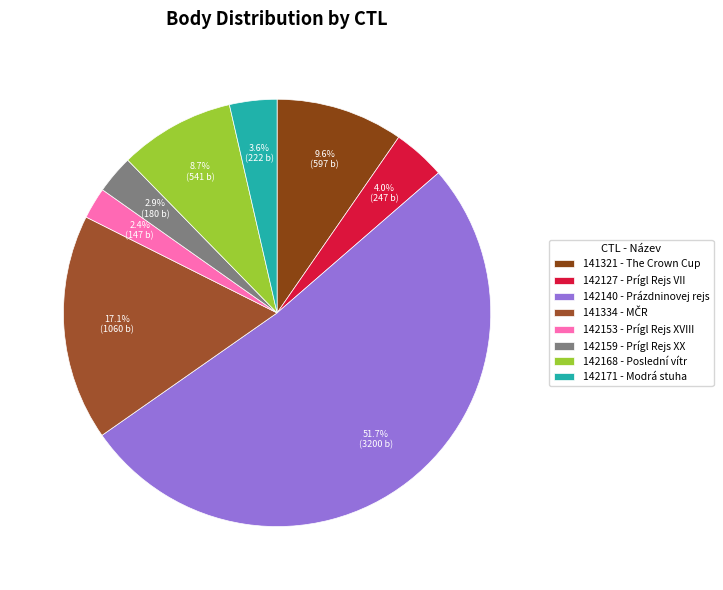

Do 141321 and 142171 together represent more than half of the pie?

No